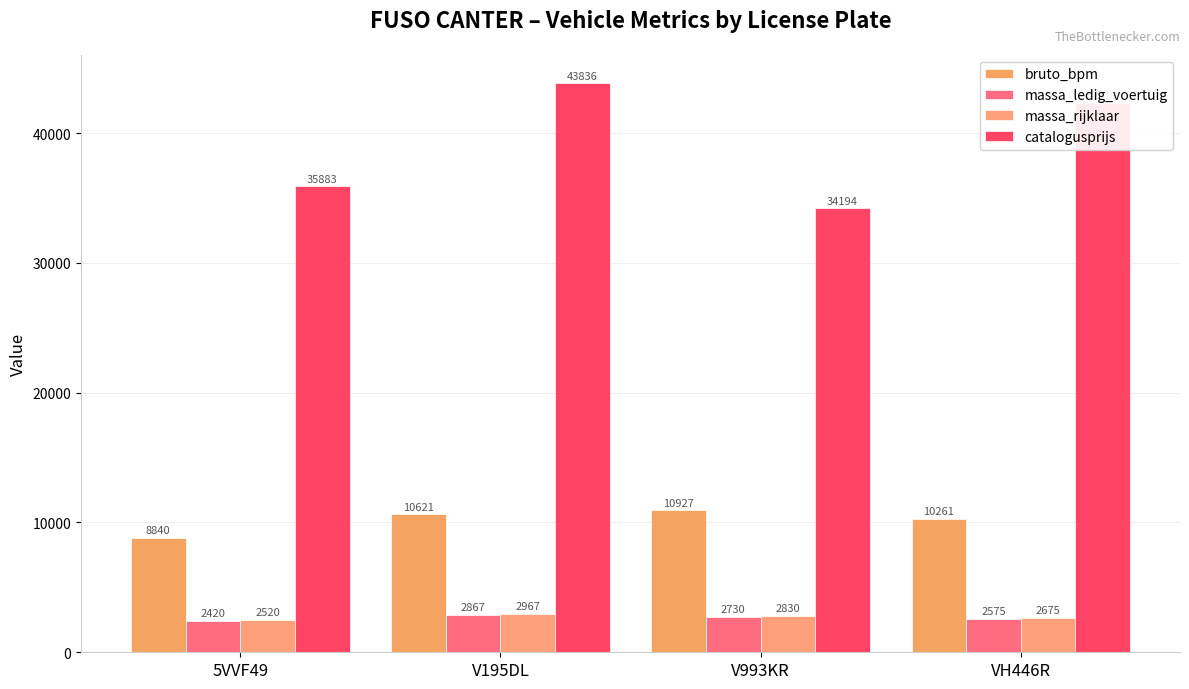

What is the label of the 1st bar from the right?

VH446R